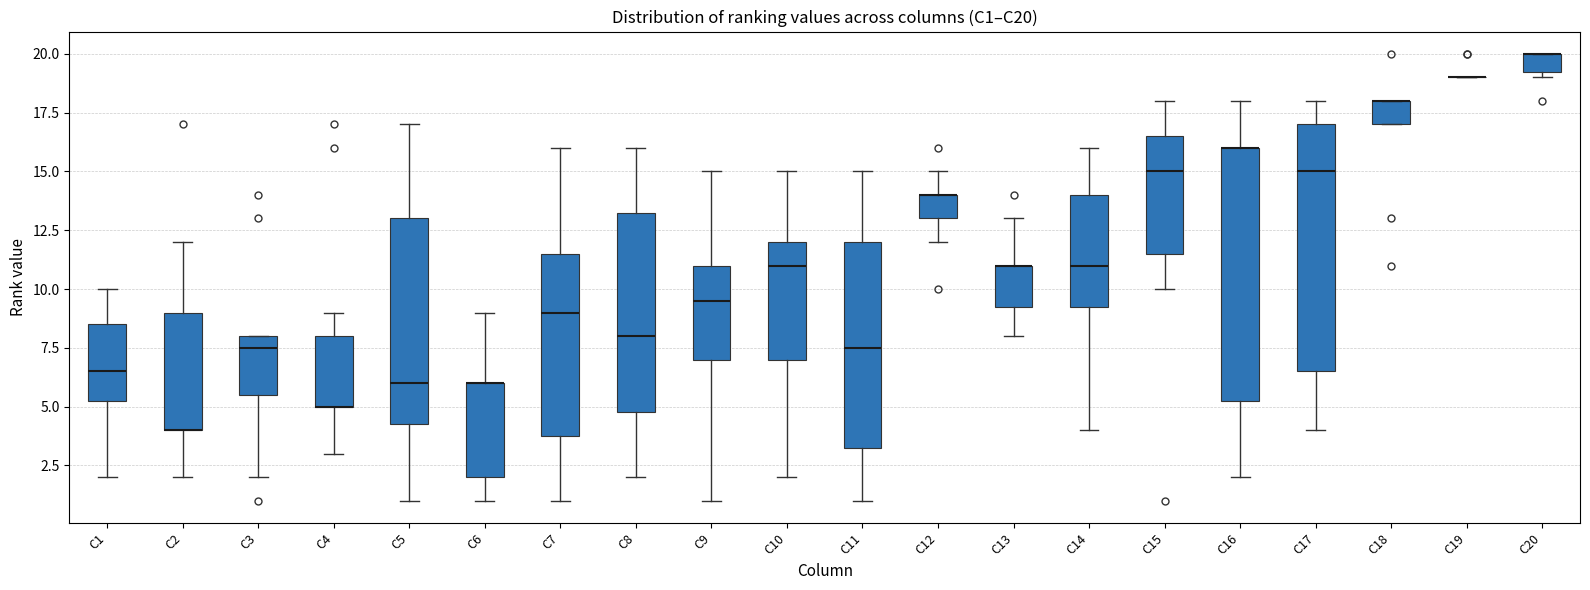

Where is the upper edge of the box for C18 on the y-axis? The values are not printed on the chart, so give them approximately, as read against the axis.

18.0